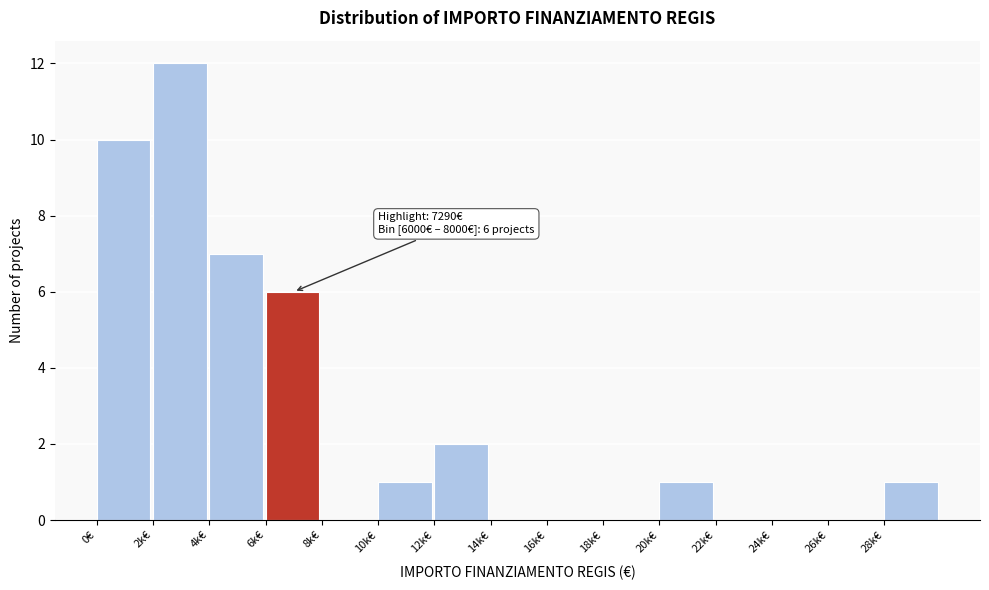

Reading right to left, transcribe all the data shown in this chart.

28k€=1	26k€=0	24k€=0	22k€=0	20k€=1	18k€=0	16k€=0	14k€=0	12k€=2	10k€=1	8k€=0	6k€=6	4k€=7	2k€=12	0€=10